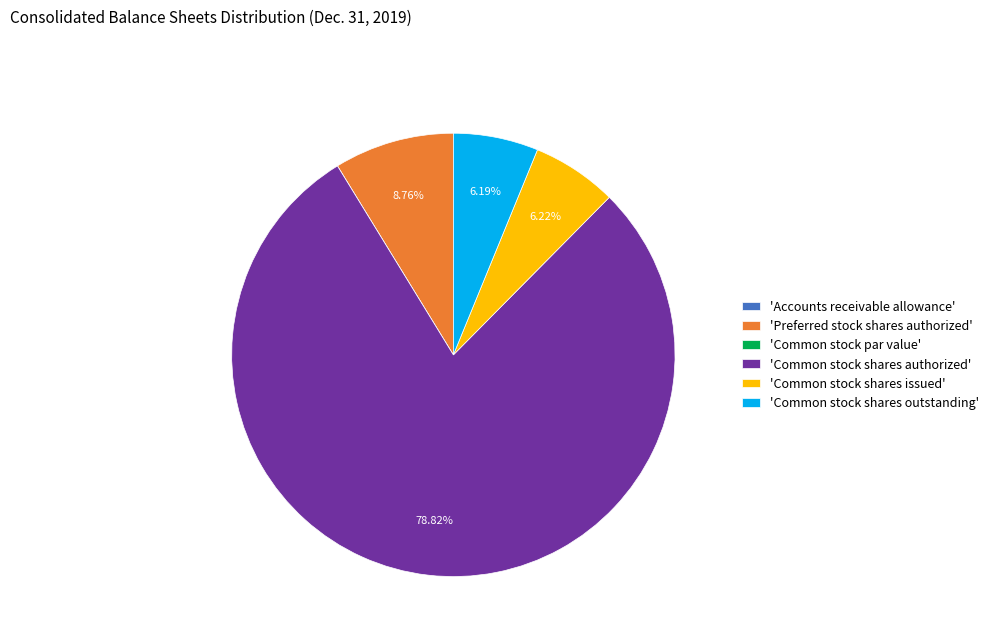

Which category has the biggest portion of the pie?

'Common stock shares authorized'